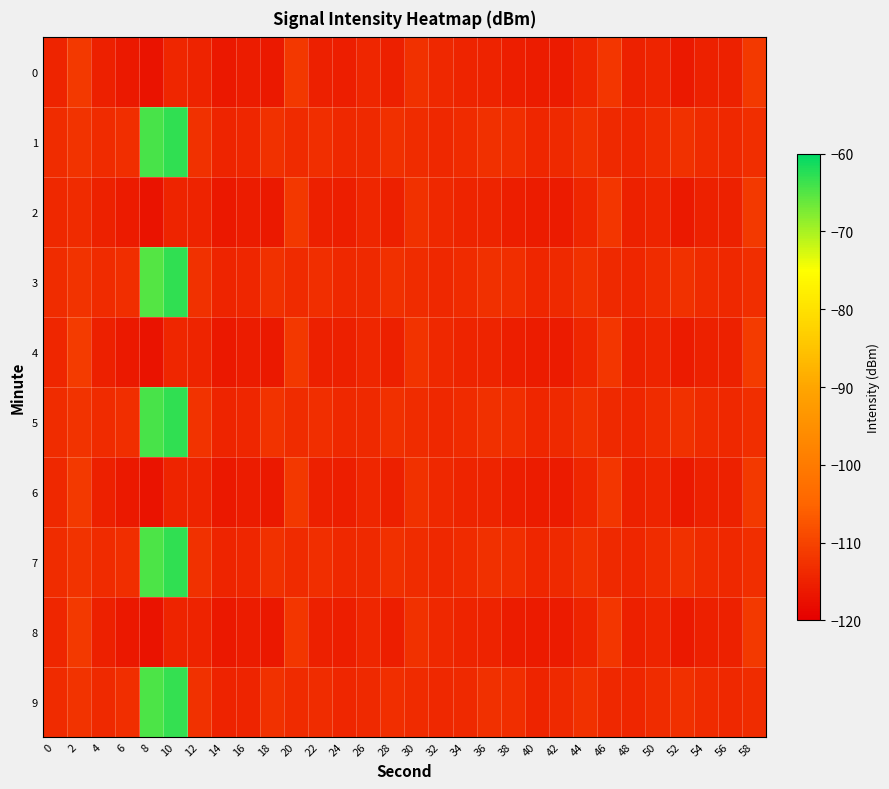

Reading left to right, transcribe all the data shown in this chart.

0: 0=-114.5	2=-111.4	4=-115.2	6=-116.2	8=-117.0	10=-114.4	12=-114.7	14=-116.3	16=-115.7	18=-116.2	20=-111.7	22=-115.2	24=-115.4	26=-114.2	28=-115.3	30=-112.6	32=-114.0	34=-114.5	36=-114.6	38=-115.5	40=-115.7	42=-115.9	44=-114.3	46=-111.9	48=-115.0	50=-114.5	52=-116.1	54=-115.0	56=-114.9	58=-111.4
1: 0=-113.4	2=-112.4	4=-113.6	6=-113.0	8=-64.4	10=-63.0	12=-112.6	14=-114.6	16=-114.3	18=-112.6	20=-113.5	22=-113.2	24=-114.1	26=-113.8	28=-112.9	30=-113.4	32=-114.0	34=-113.6	36=-112.8	38=-113.1	40=-114.3	42=-113.7	44=-112.6	46=-113.9	48=-114.2	50=-113.3	52=-112.7	54=-113.5	56=-114.0	58=-113.2
2: 0=-114.0	2=-113.5	4=-115.0	6=-116.0	8=-117.0	10=-114.5	12=-114.7	14=-116.3	16=-115.6	18=-116.2	20=-111.7	22=-115.2	24=-115.4	26=-114.2	28=-115.3	30=-112.6	32=-114.0	34=-114.5	36=-114.6	38=-115.5	40=-115.7	42=-115.9	44=-114.3	46=-111.9	48=-115.0	50=-114.5	52=-116.1	54=-115.0	56=-114.9	58=-111.4
3: 0=-113.4	2=-112.4	4=-113.6	6=-113.0	8=-65.0	10=-63.0	12=-112.6	14=-114.6	16=-114.3	18=-112.6	20=-113.5	22=-113.2	24=-114.1	26=-113.8	28=-112.9	30=-113.4	32=-114.0	34=-113.6	36=-112.8	38=-113.1	40=-114.3	42=-113.7	44=-112.6	46=-113.9	48=-114.2	50=-113.3	52=-112.7	54=-113.5	56=-114.0	58=-113.2
4: 0=-114.2	2=-111.3	4=-115.1	6=-116.1	8=-117.0	10=-114.3	12=-114.6	14=-116.3	16=-115.6	18=-116.1	20=-111.6	22=-115.1	24=-115.3	26=-114.2	28=-115.2	30=-112.5	32=-114.0	34=-114.4	36=-114.6	38=-115.4	40=-115.6	42=-115.8	44=-114.3	46=-111.8	48=-115.0	50=-114.5	52=-116.0	54=-115.0	56=-114.9	58=-111.3
5: 0=-113.3	2=-112.4	4=-113.5	6=-113.0	8=-64.4	10=-63.0	12=-112.5	14=-114.5	16=-114.3	18=-112.5	20=-113.4	22=-113.2	24=-114.1	26=-113.7	28=-112.9	30=-113.4	32=-114.0	34=-113.6	36=-112.8	38=-113.1	40=-114.3	42=-113.7	44=-112.6	46=-113.9	48=-114.2	50=-113.3	52=-112.7	54=-113.5	56=-114.0	58=-113.2
6: 0=-114.1	2=-111.4	4=-115.2	6=-116.2	8=-117.0	10=-114.4	12=-114.6	14=-116.3	16=-115.7	18=-116.2	20=-111.7	22=-115.2	24=-115.4	26=-114.2	28=-115.3	30=-112.6	32=-114.0	34=-114.5	36=-114.6	38=-115.5	40=-115.7	42=-115.9	44=-114.3	46=-111.9	48=-115.0	50=-114.5	52=-116.1	54=-115.0	56=-114.9	58=-111.4
7: 0=-113.4	2=-112.4	4=-113.6	6=-113.0	8=-64.5	10=-62.9	12=-112.6	14=-114.6	16=-114.3	18=-112.6	20=-113.5	22=-113.2	24=-114.1	26=-113.8	28=-112.9	30=-113.4	32=-114.0	34=-113.6	36=-112.8	38=-113.1	40=-114.3	42=-113.7	44=-112.6	46=-113.9	48=-114.2	50=-113.3	52=-112.7	54=-113.5	56=-114.0	58=-113.2
8: 0=-114.3	2=-111.5	4=-115.3	6=-116.3	8=-117.1	10=-114.5	12=-114.7	14=-116.4	16=-115.7	18=-116.3	20=-111.8	22=-115.3	24=-115.5	26=-114.3	28=-115.4	30=-112.7	32=-114.1	34=-114.6	36=-114.7	38=-115.6	40=-115.8	42=-116.0	44=-114.4	46=-112.0	48=-115.1	50=-114.6	52=-116.2	54=-115.1	56=-115.0	58=-111.5
9: 0=-113.5	2=-112.5	4=-113.7	6=-113.1	8=-64.6	10=-63.1	12=-112.7	14=-114.7	16=-114.4	18=-112.7	20=-113.6	22=-113.3	24=-114.2	26=-113.9	28=-113.0	30=-113.5	32=-114.1	34=-113.7	36=-112.9	38=-113.2	40=-114.4	42=-113.8	44=-112.7	46=-114.0	48=-114.3	50=-113.4	52=-112.8	54=-113.6	56=-114.1	58=-113.3